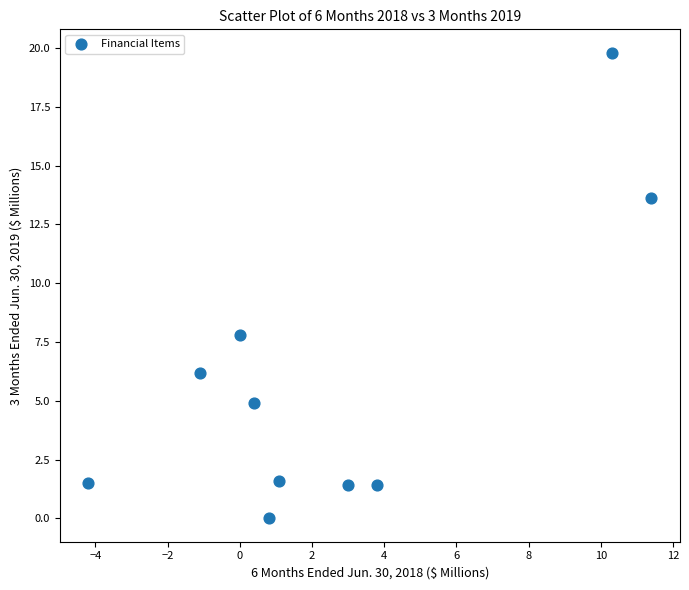

What Y value in the scatter plot is closest to 9?

7.8